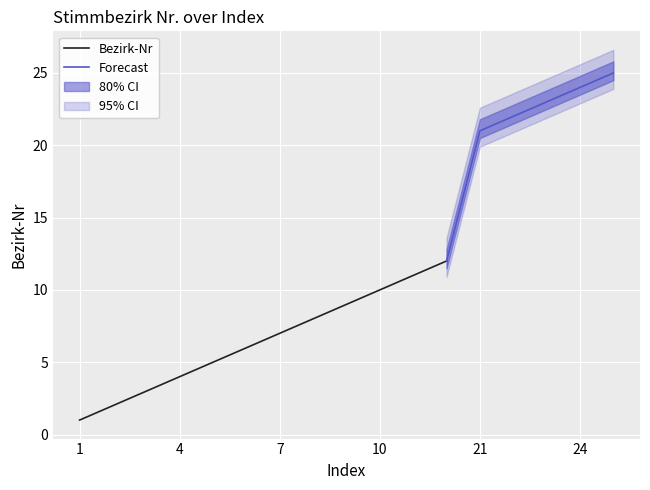

Is it true that Bezirk-Nr equals 13 at 7?

False